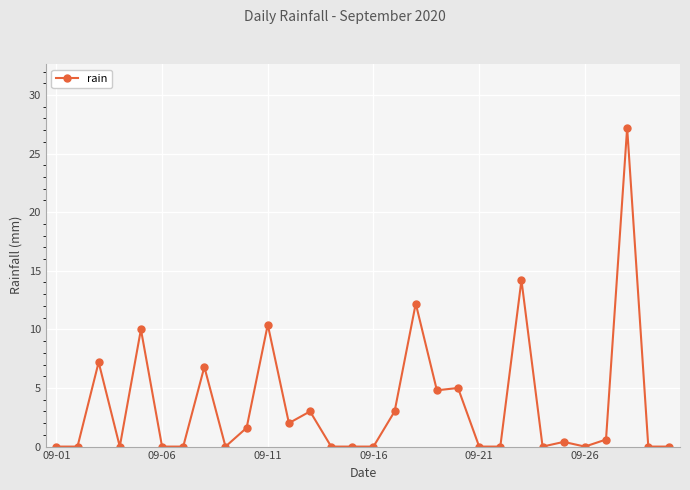

Count the number of categories in the chart.

30